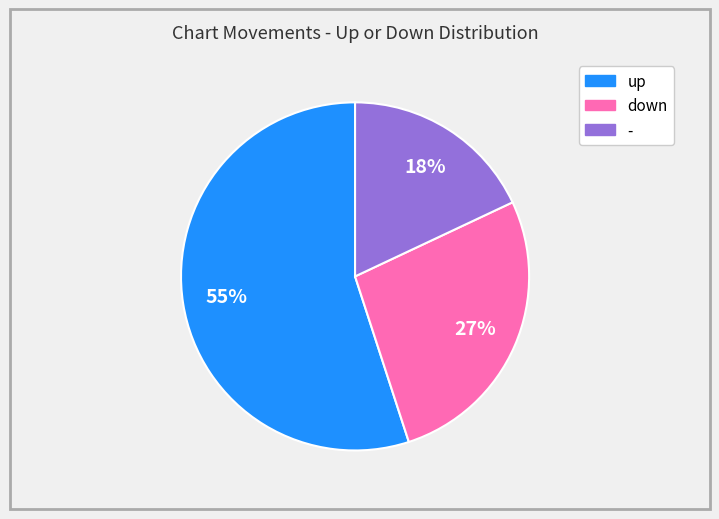

Approximately how many times larger is the value at up compared to -?

3.1